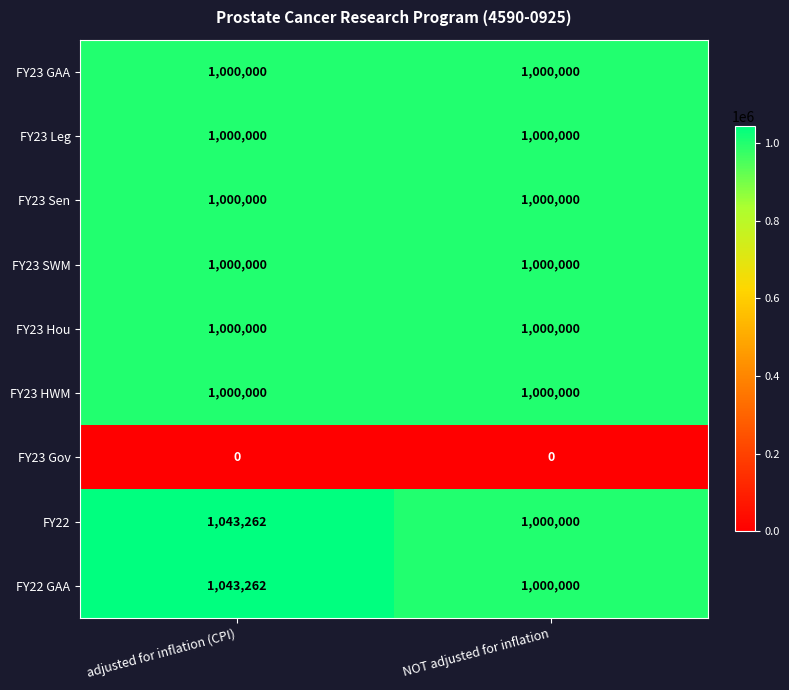

True or false: FY22 has a value of 1345533 at NOT adjusted for inflation.

False